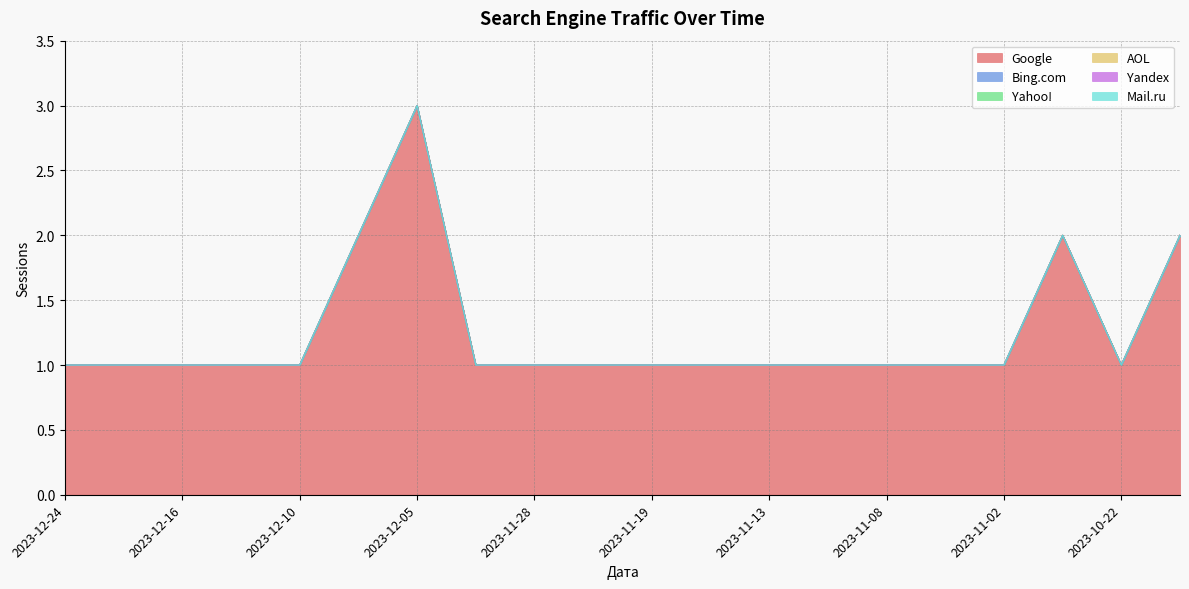

Between 2023-11-04 and 2023-12-24, which is larger?

2023-11-04